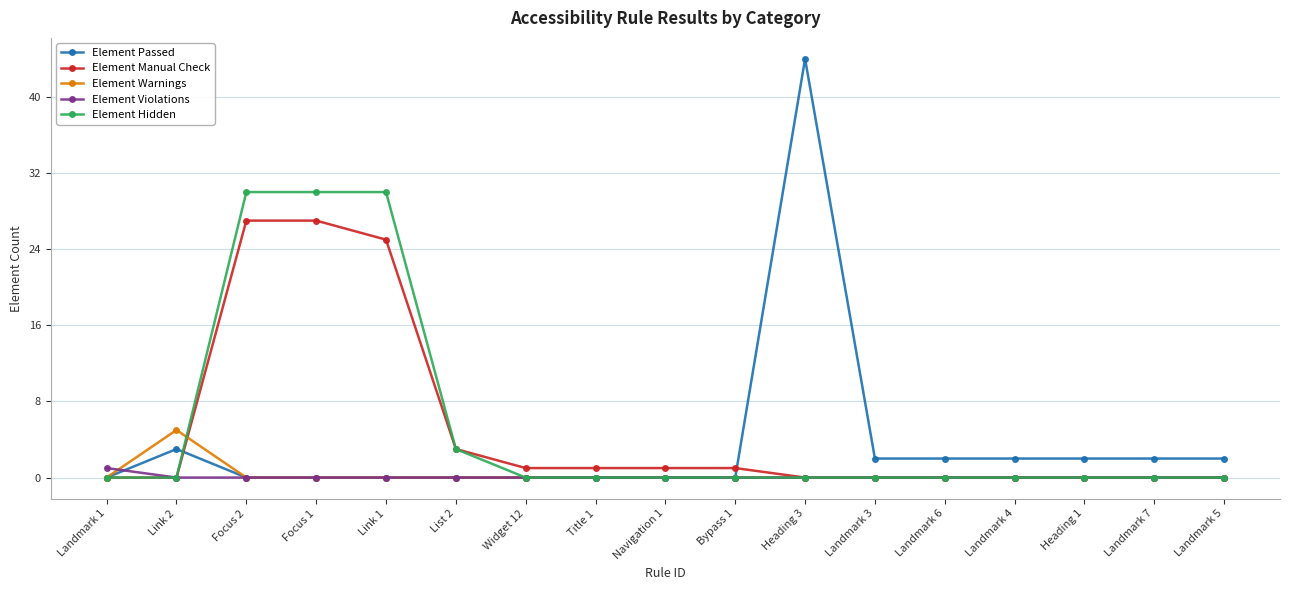

How many lines are shown in the chart?

5